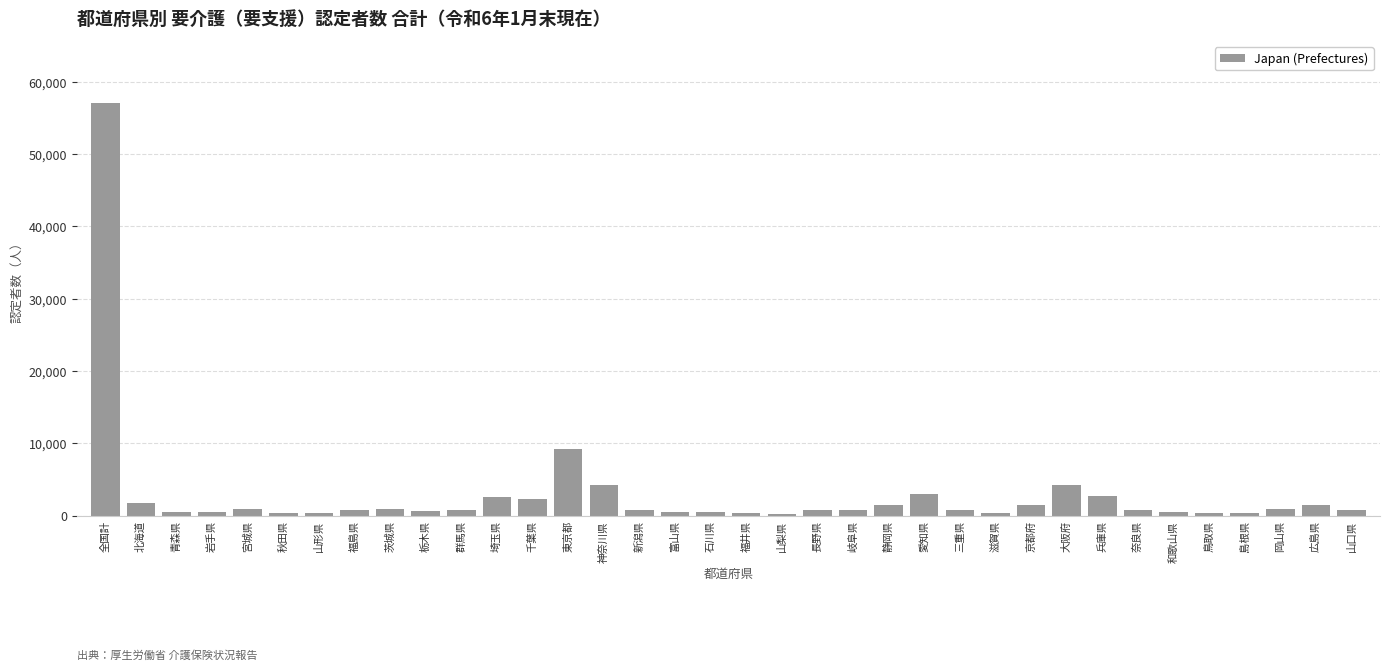

What is the label of the 31st bar from the right?

秋田県